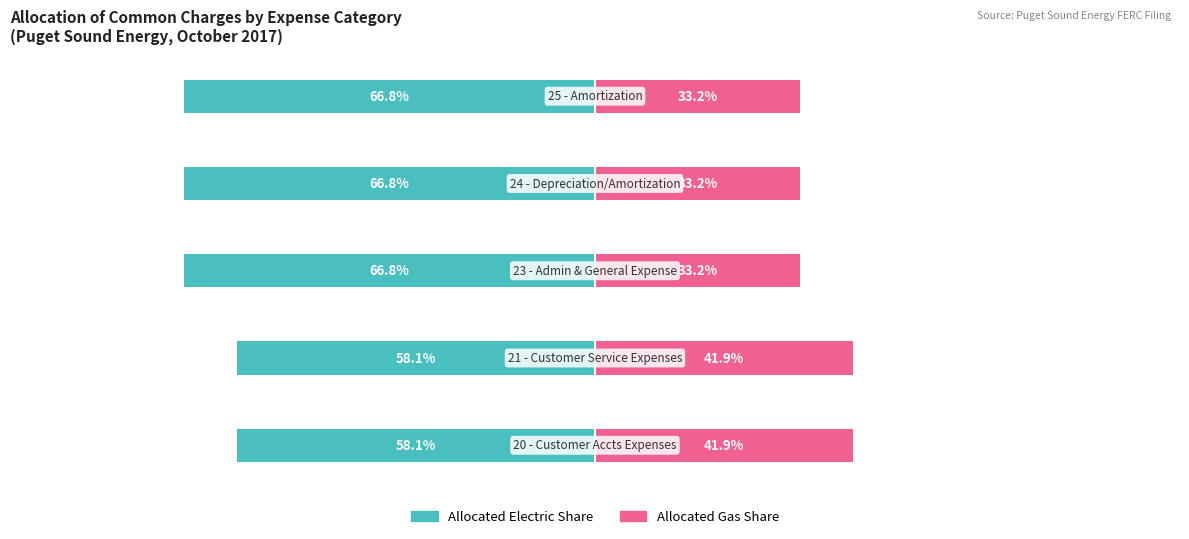

Is it true that Allocated Gas Share equals 0.3 at 2?

True